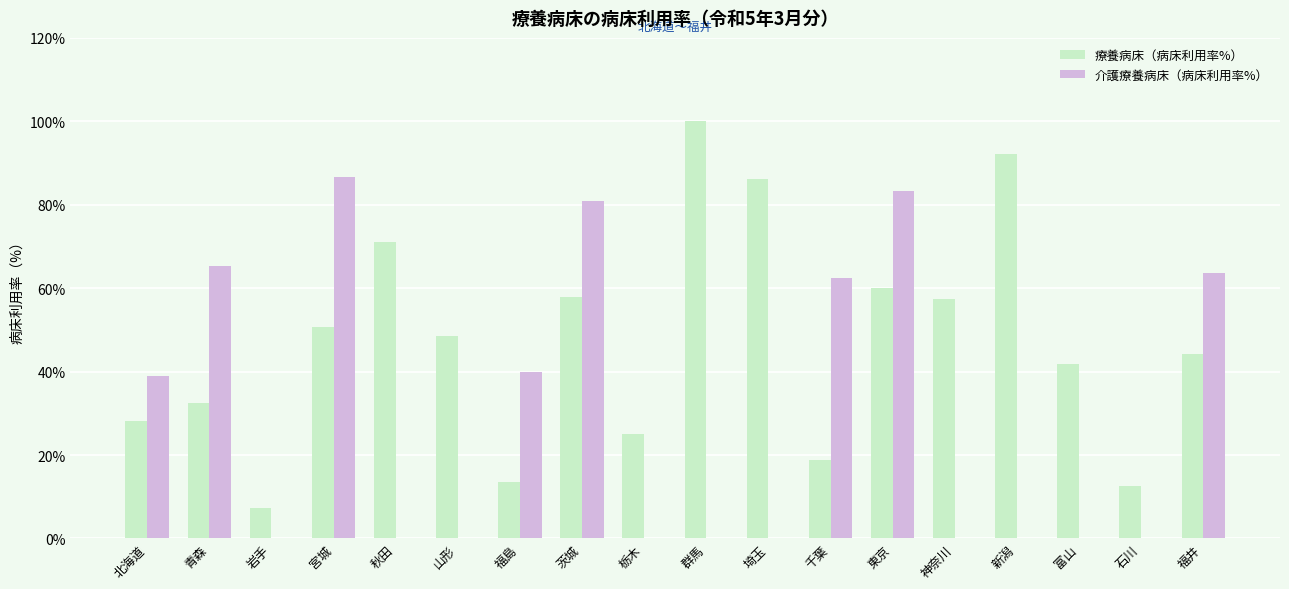

What is the approximate value of 療養病床（病床利用率%） at 石川?

12.5